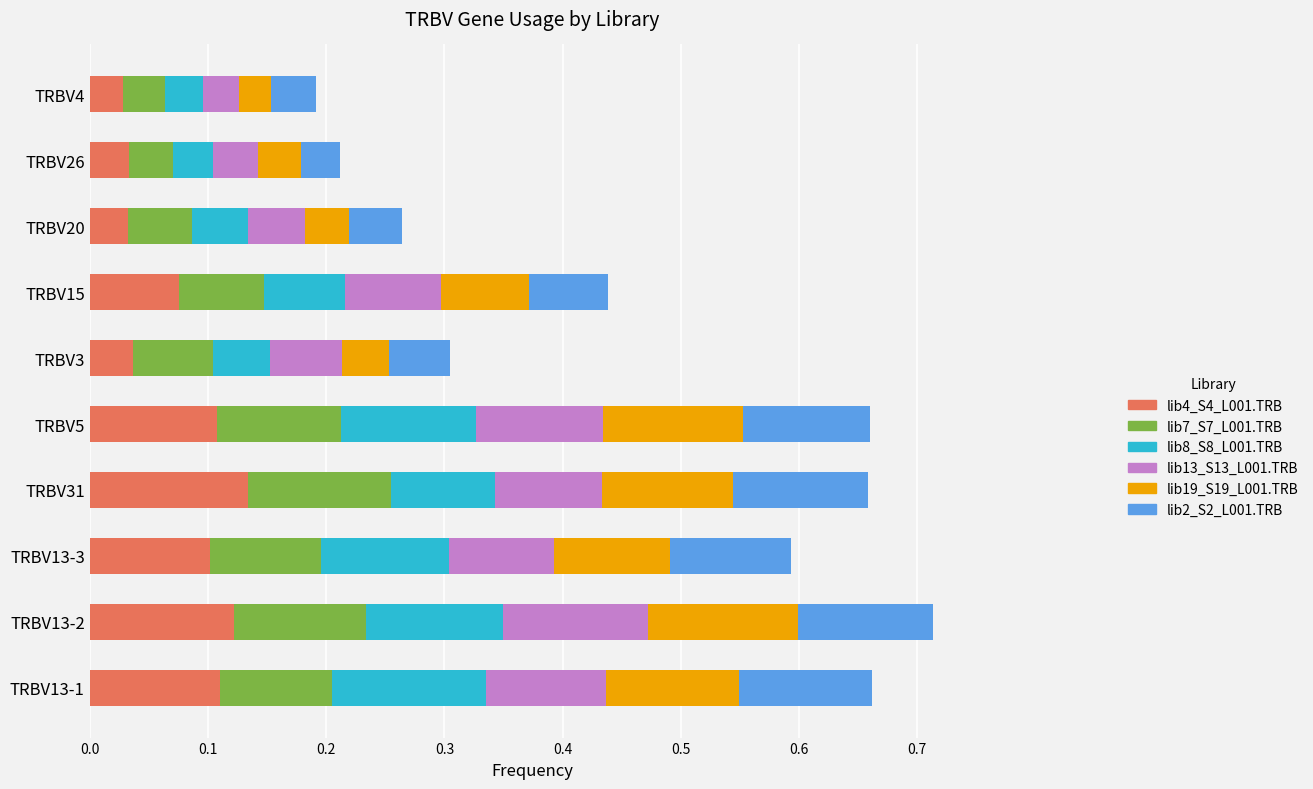

What is the total value across all series at TRBV5?

0.7